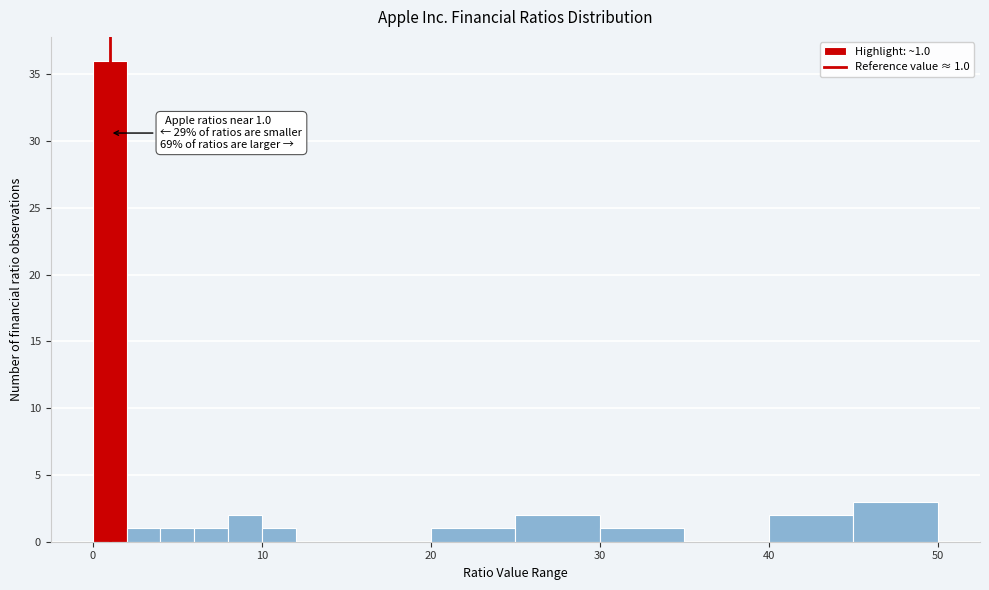

Read against the x-axis, roughly where is the centre of the tallest bar?

1